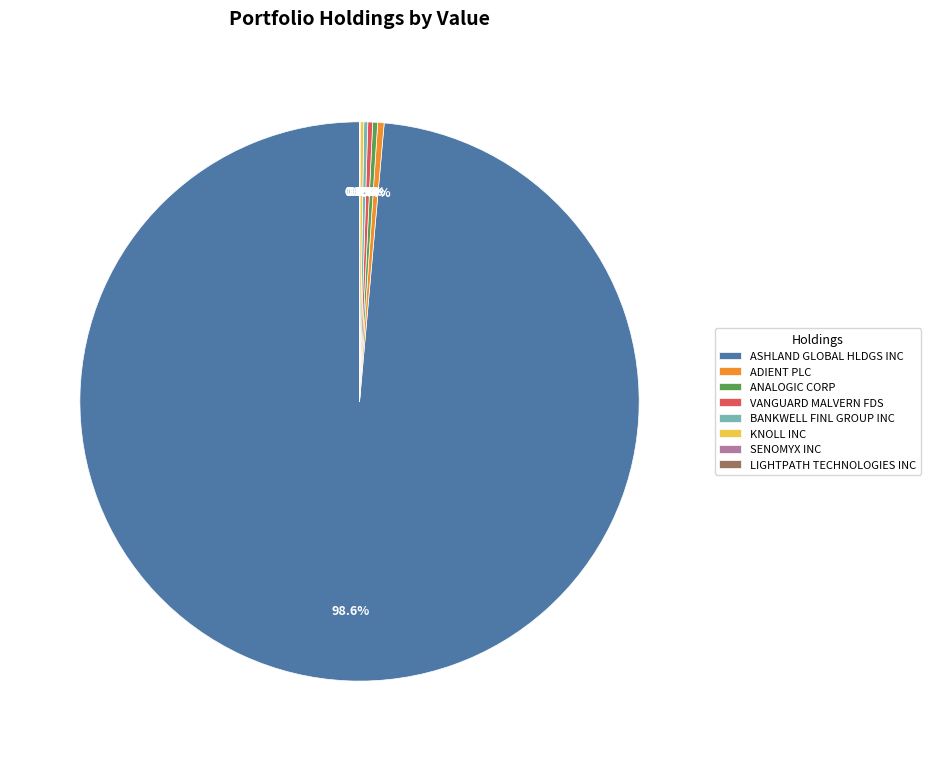

Between ASHLAND GLOBAL HLDGS INC and ADIENT PLC, which is larger?

ASHLAND GLOBAL HLDGS INC